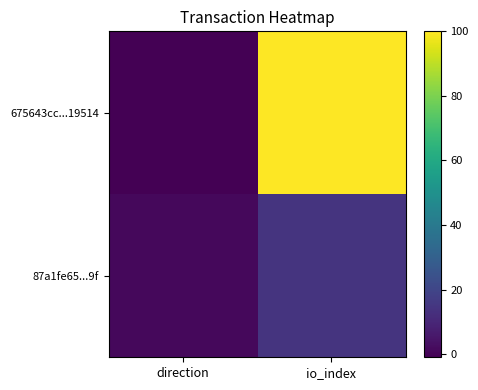

Between direction and io_index, which series saw the biggest shift?

675643cc...19514